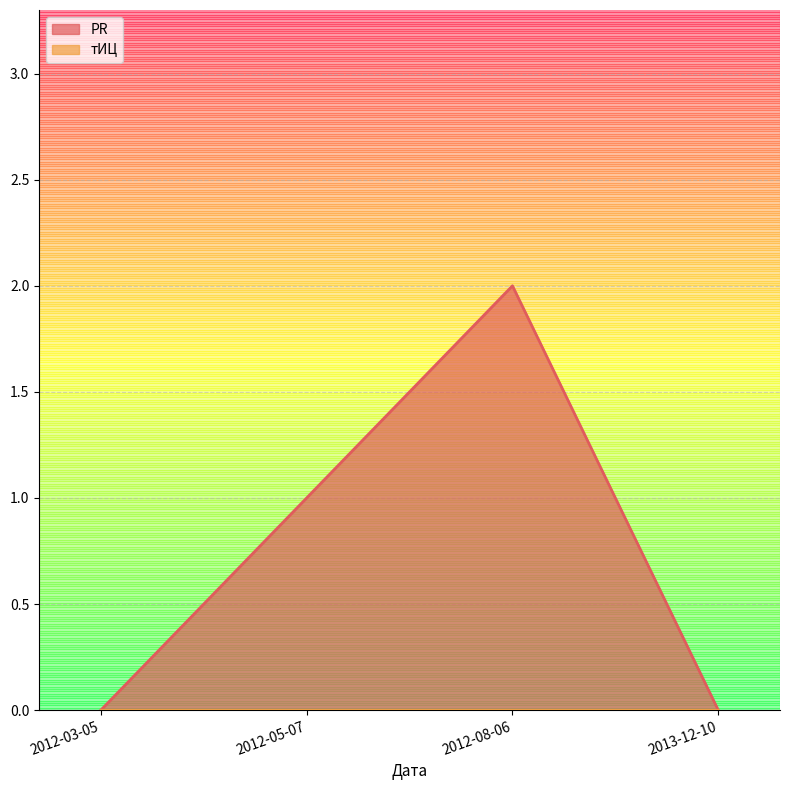

How many values are between 0 and 2?

4